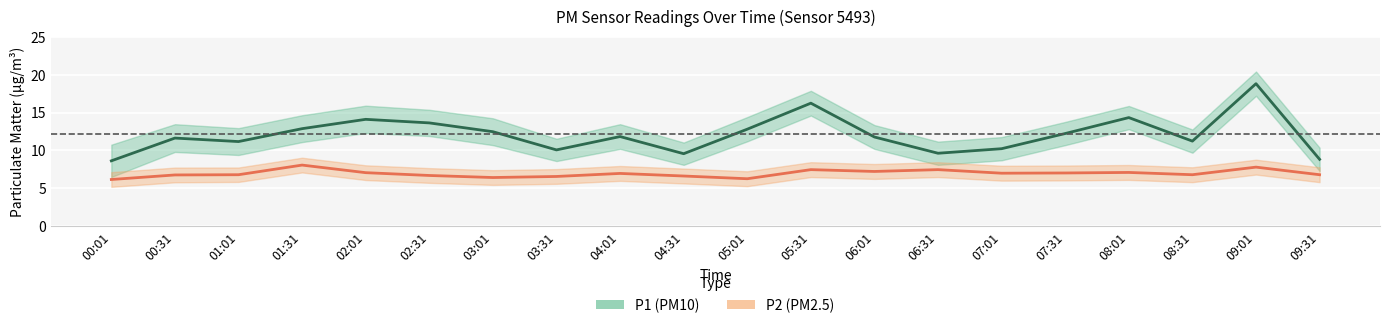

Count the number of categories in the chart.

20